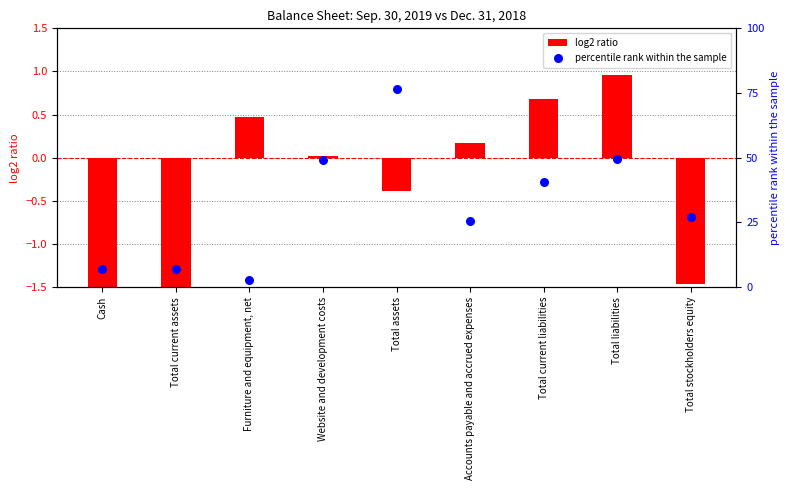

Which series has the largest Y range (max minus min)?

percentile rank within the sample